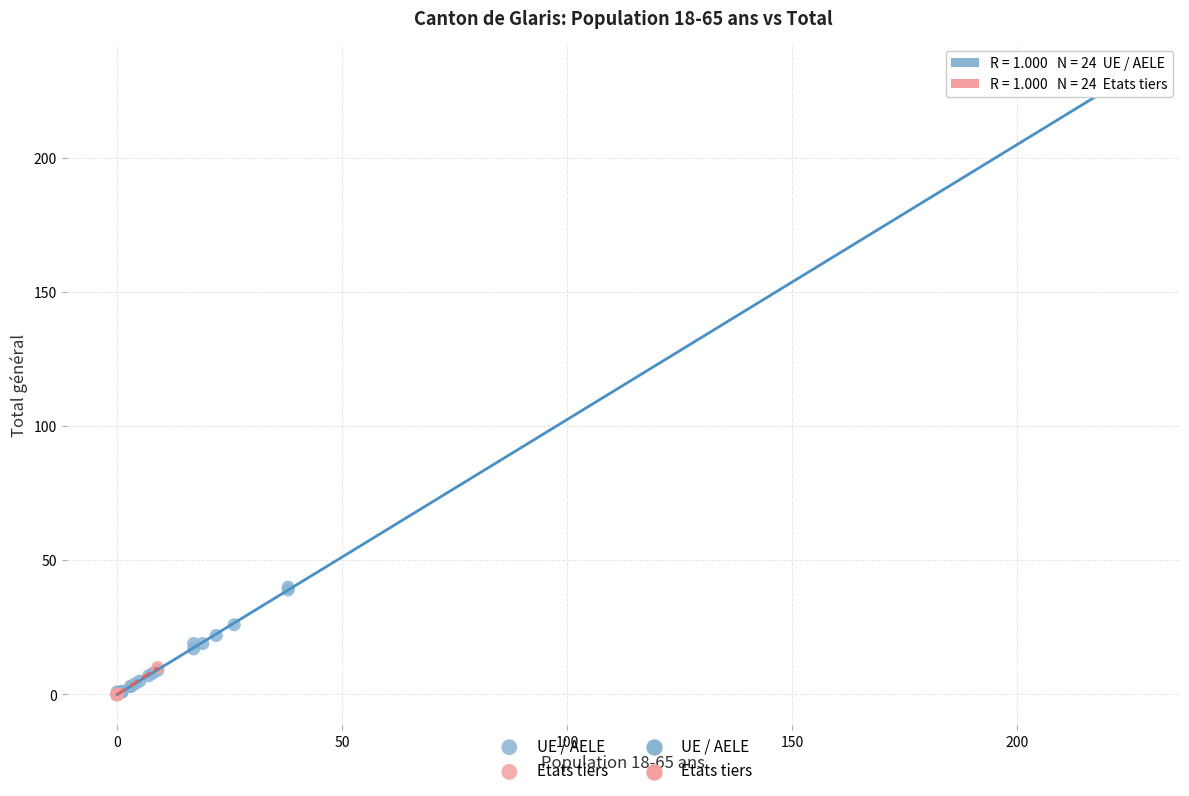

Which series has the largest Y range (max minus min)?

UE / AELE